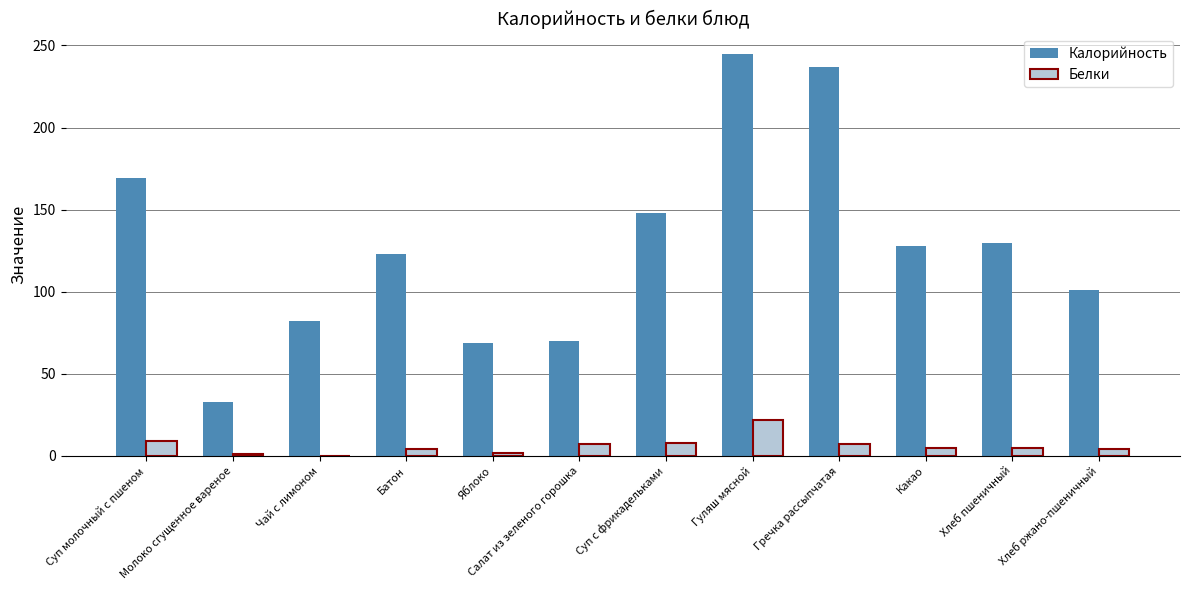

The Белки series shows 22 at Гуляш мясной. True or false?

True